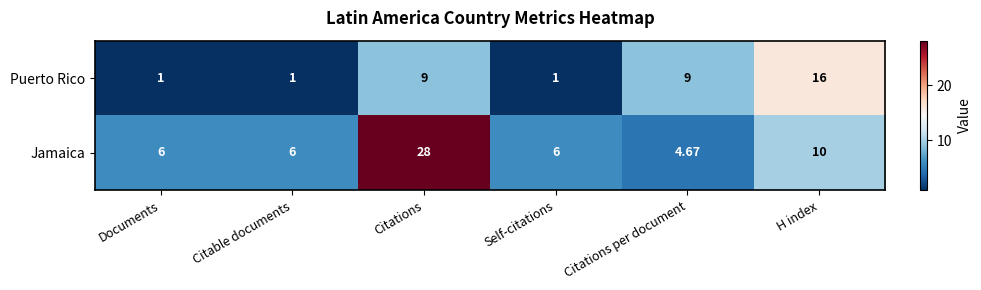

Which series has the largest total across all categories?

Jamaica